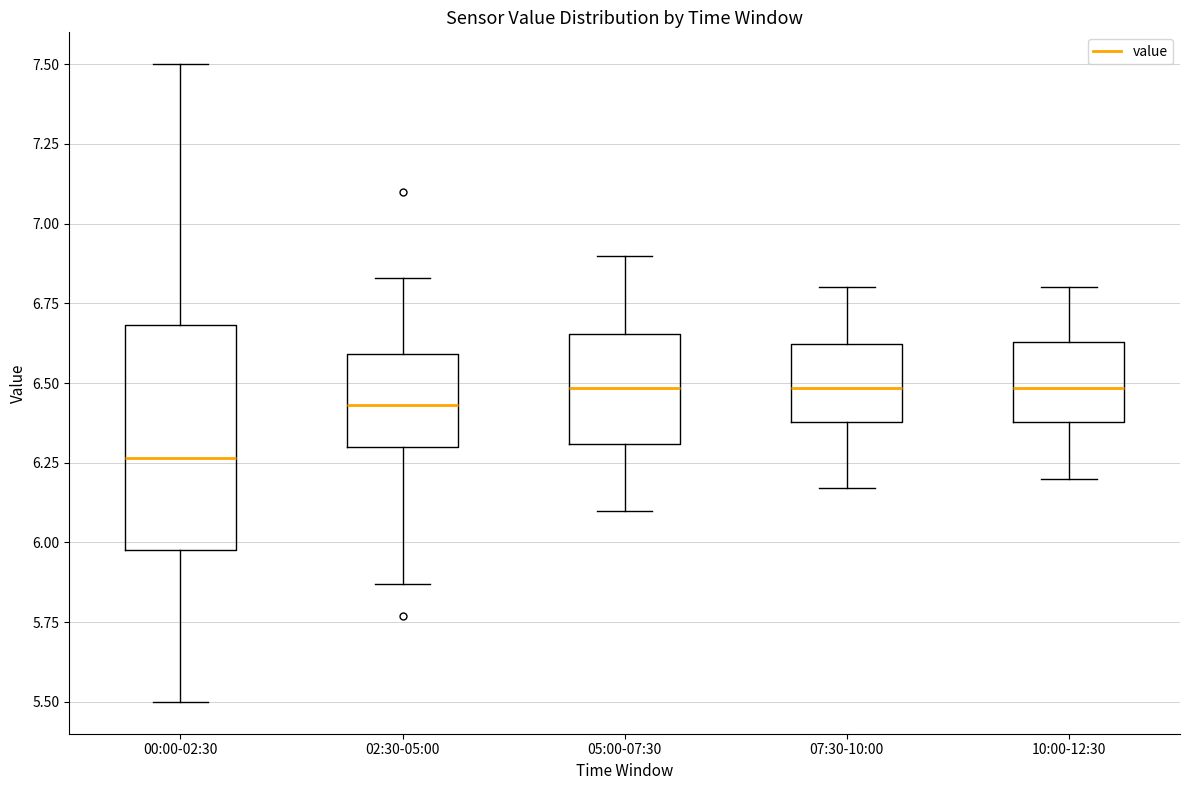

Reading left to right, transcribe this box plot: for each box, give where its median line is, the range the box spans, and where its two whiskers end, as read against the y-axis. The values are not printed on the chart, so give them approximately, as read against the axis.

00:00-02:30: median 6.25, box 6.00 to 6.70, whiskers 5.50 to 7.50
02:30-05:00: median 6.45, box 6.30 to 6.60, whiskers 5.85 to 6.85
05:00-07:30: median 6.50, box 6.30 to 6.65, whiskers 6.10 to 6.90
07:30-10:00: median 6.50, box 6.40 to 6.60, whiskers 6.15 to 6.80
10:00-12:30: median 6.50, box 6.40 to 6.65, whiskers 6.20 to 6.80